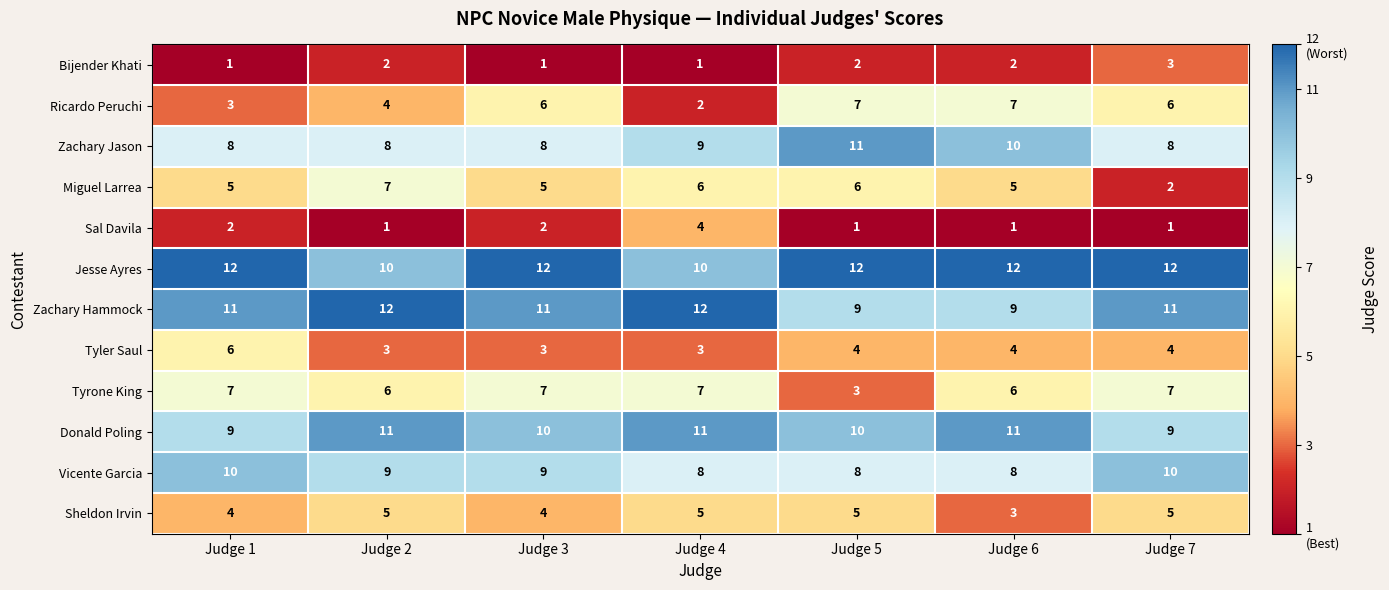

How many series are shown in this chart?

12